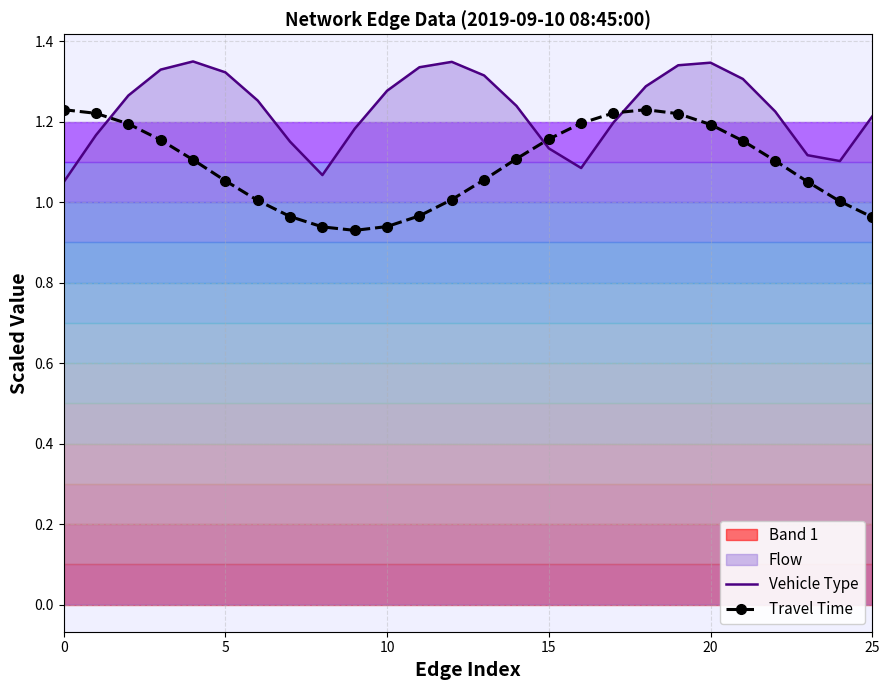

What is the label of the 18th point from the right?

8